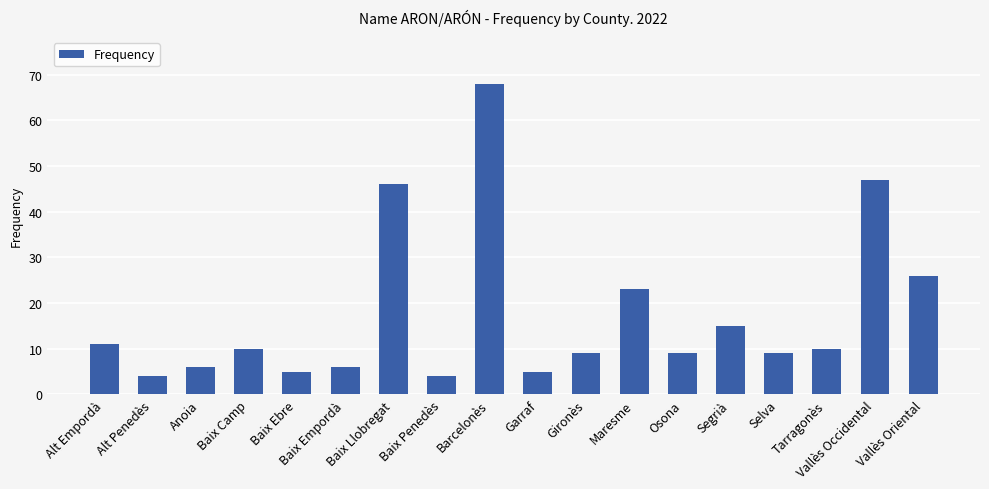

Reading left to right, what are all the values shown in this chart?

11	4	6	10	5	6	46	4	68	5	9	23	9	15	9	10	47	26